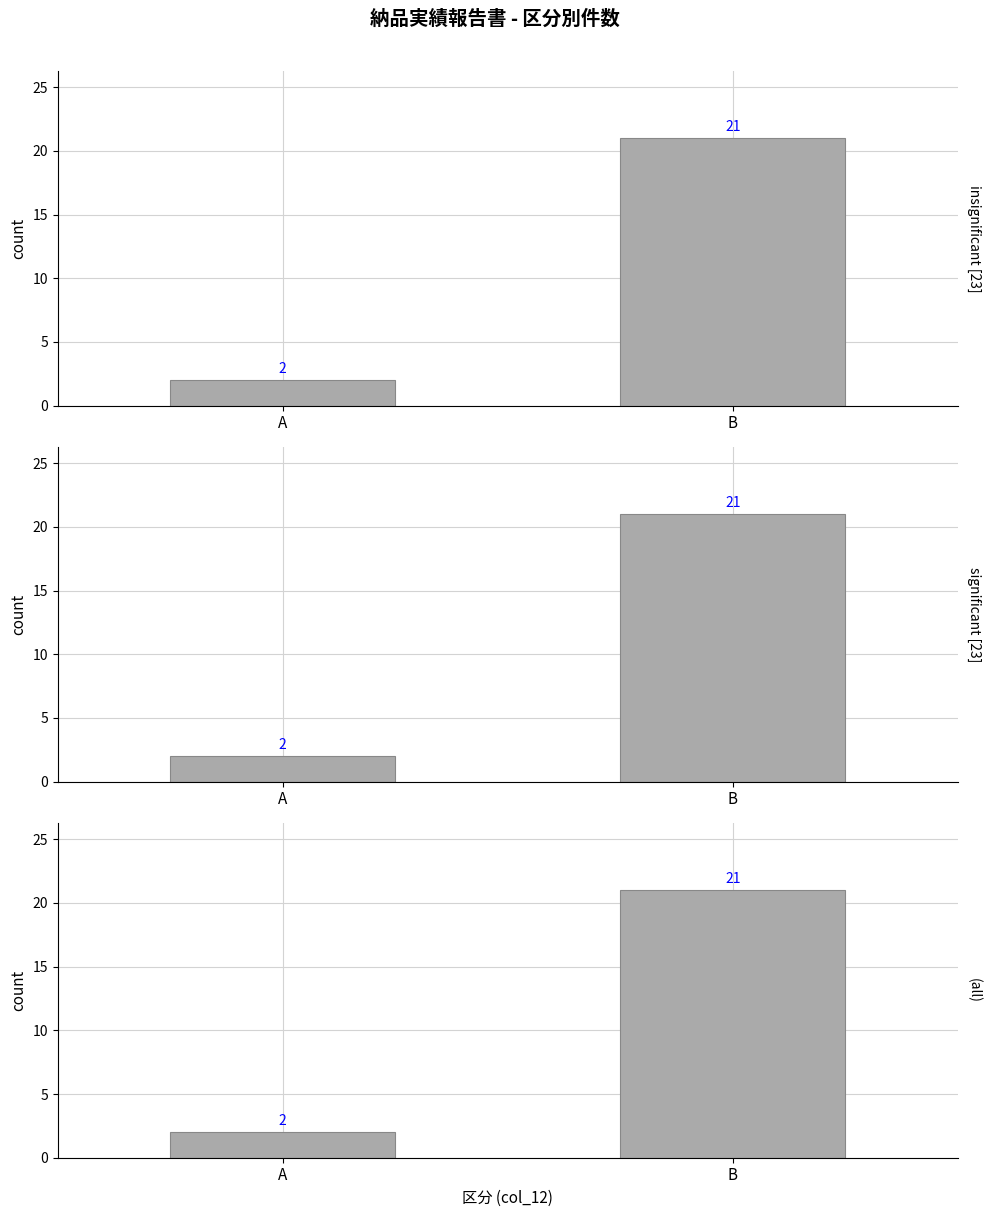

How many bars are there in total?

6